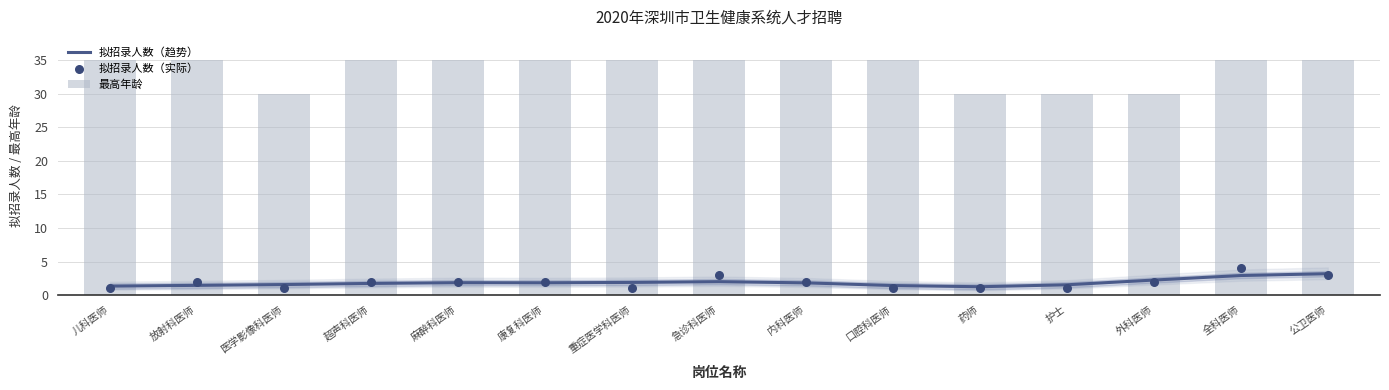

What is the total value across all series at 儿科医师?

37.3